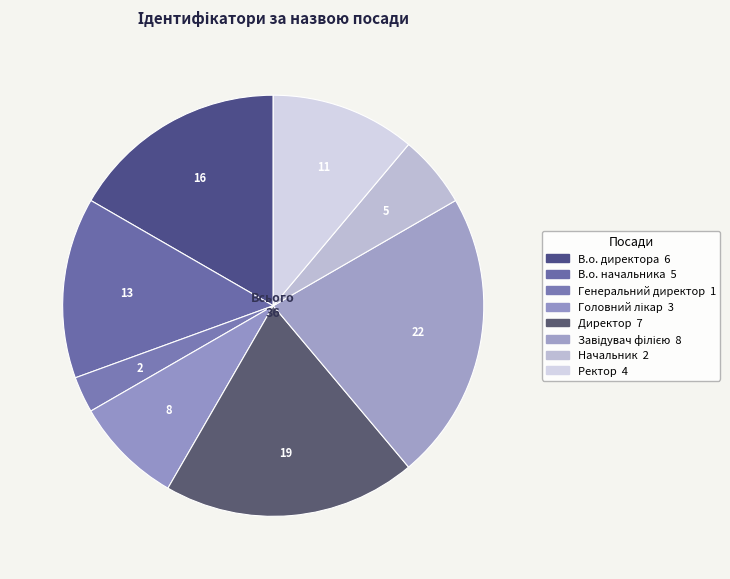

What is the ratio of the value at В.о. директора to the value at Ректор?

1.5